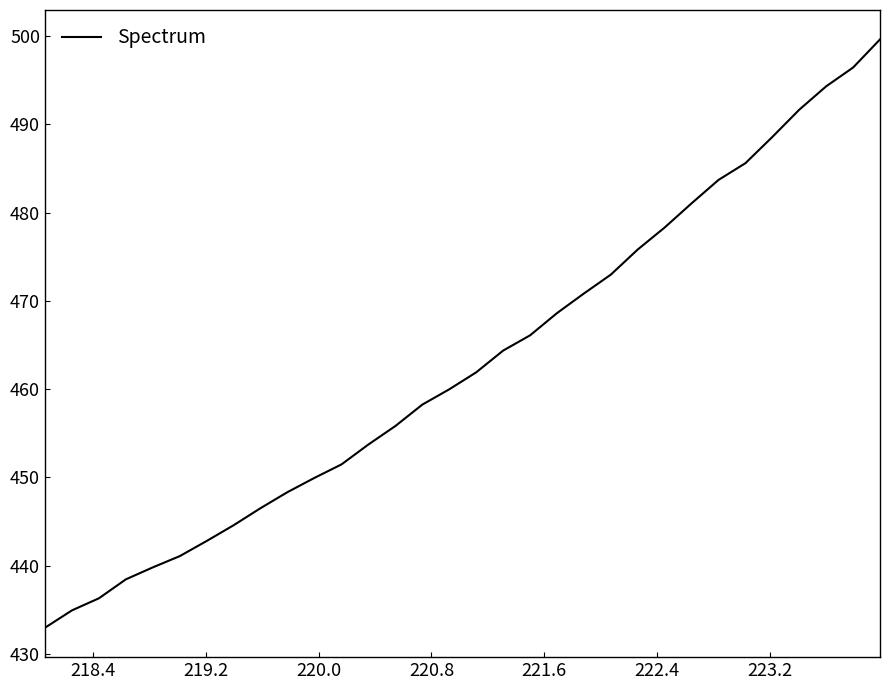

How many lines are shown in the chart?

1